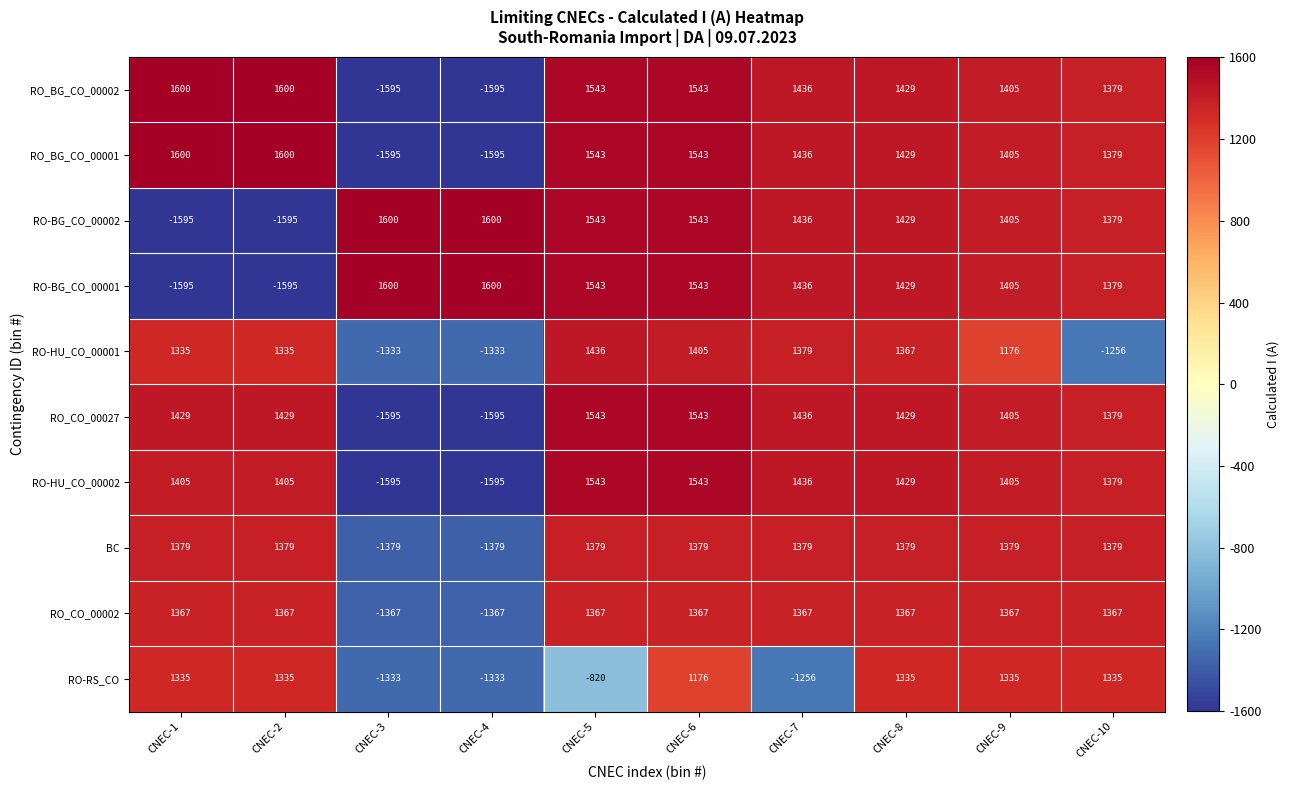

What is the difference between the maximum and second lowest values in the RO_BG_CO_00001 series?

3195